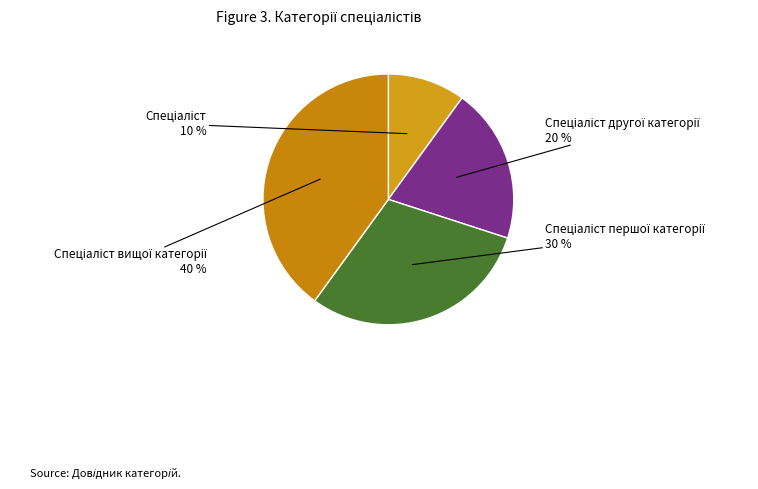

Is there any slice that represents more than half of the pie?

No